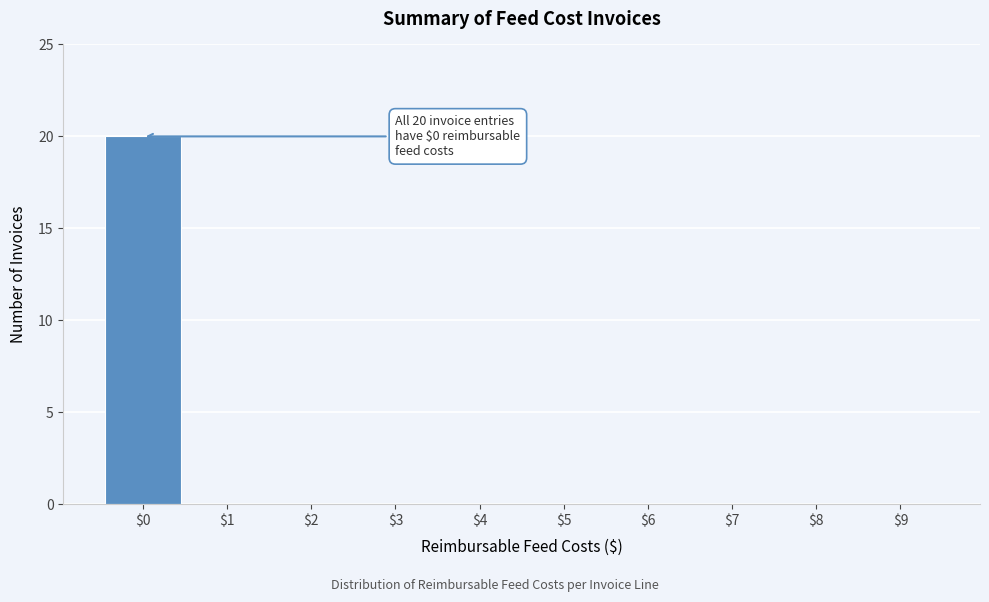

Is it true that the value at $3 is 10?

False